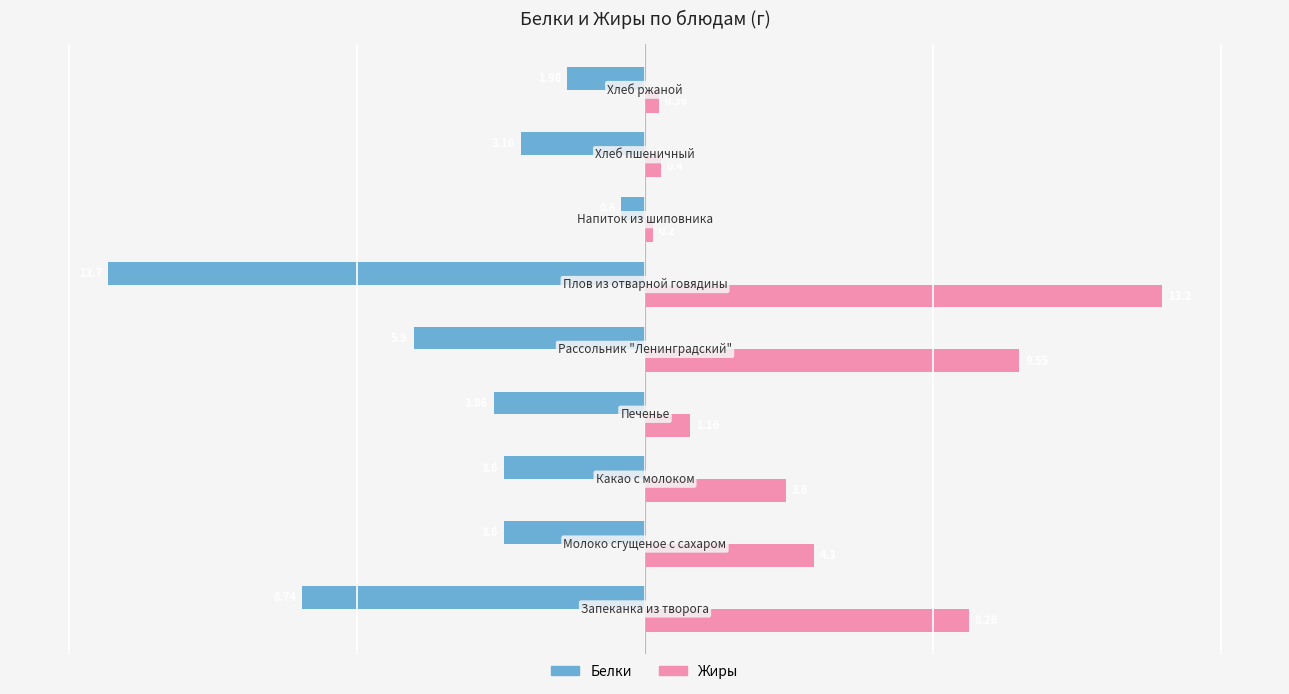

What is the difference between the maximum and minimum values in the Жиры series?

13.0